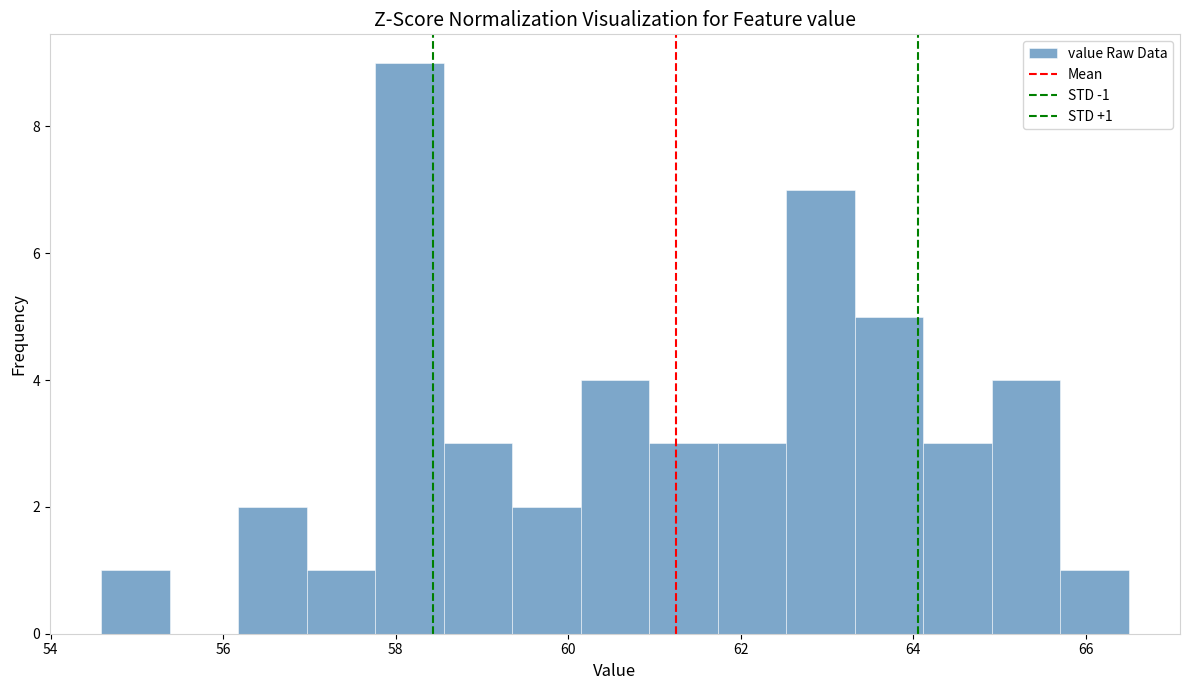

Around what value on the x-axis is the tallest bar? Give the approximate position of its centre, as read against the axis.

58.2